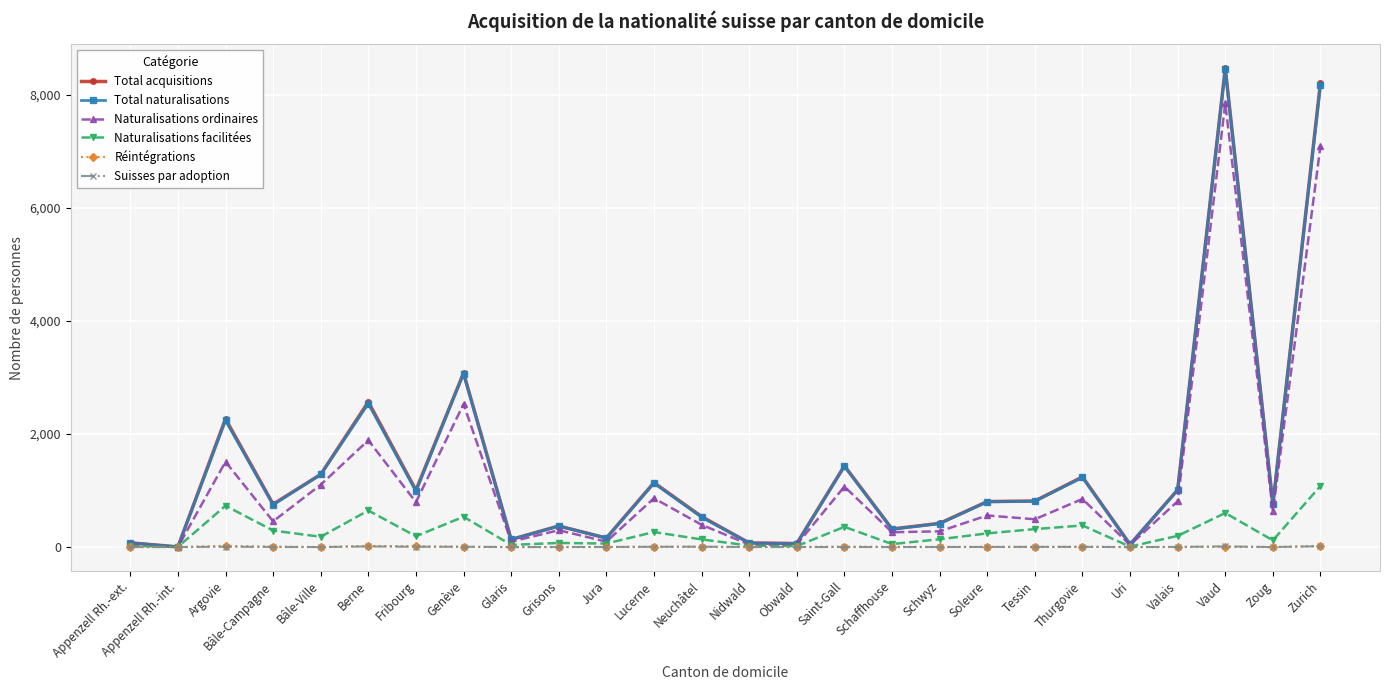

What is the greatest value displayed?

8473